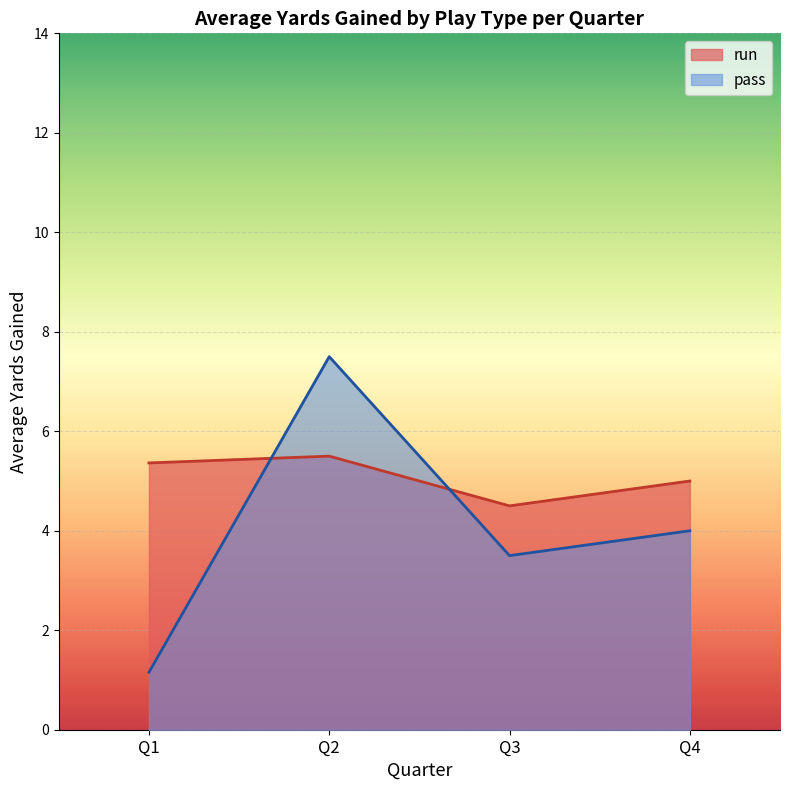

True or false: run has more than 1 points higher than both neighbors.

False